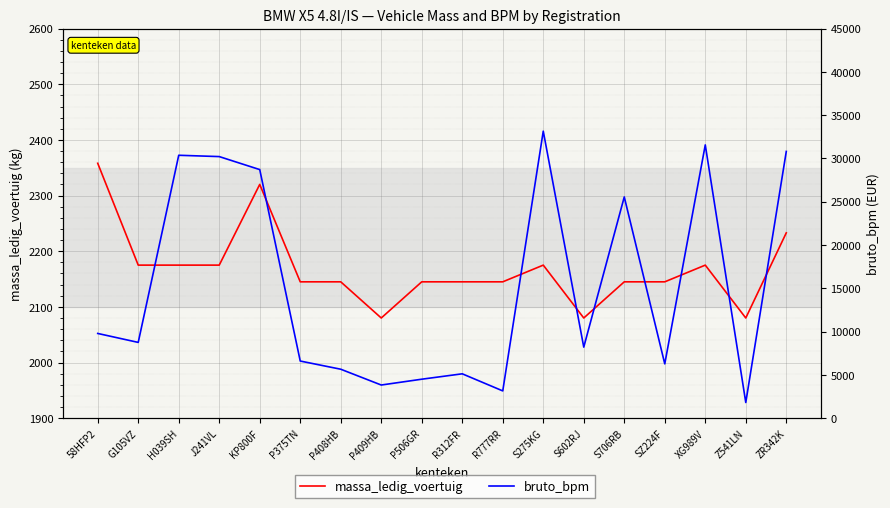

Reading left to right, transcribe all the data shown in this chart.

massa_ledig_voertuig: 58HFP2=2358	G105VZ=2175	H039SH=2175	J241VL=2175	KP800F=2320	P375TN=2145	P408HB=2145	P409HB=2080	P506GR=2145	R312FR=2145	R777RR=2145	S275KG=2175	S602RJ=2080	S706RB=2145	SZ224F=2145	XG989V=2175	Z541LN=2080	ZR342K=2233
bruto_bpm: 58HFP2=9786	G105VZ=8753	H039SH=30367	J241VL=30215	KP800F=28713	P375TN=6600	P408HB=5655	P409HB=3830	P506GR=4502	R312FR=5125	R777RR=3151	S275KG=33152	S602RJ=8208	S706RB=25554	SZ224F=6274	XG989V=31564	Z541LN=1811	ZR342K=30809